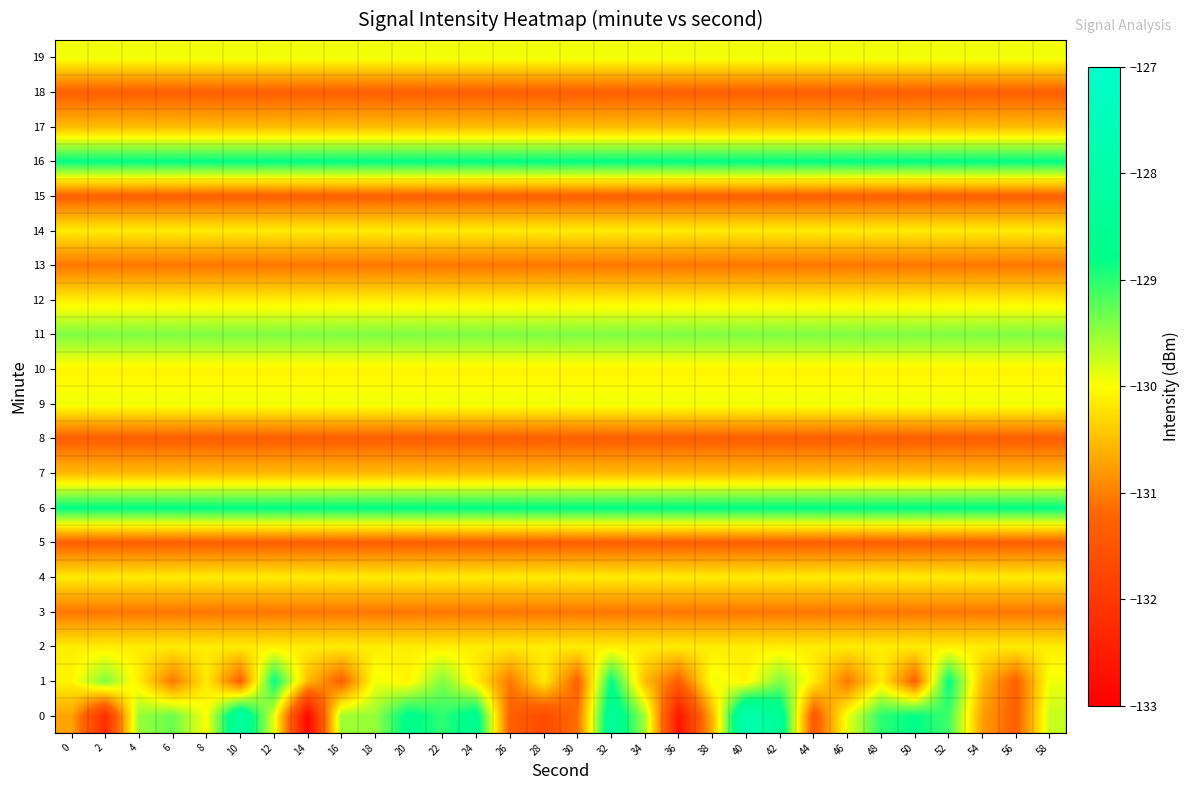

At how many categories does at least one series exceed -132?

30